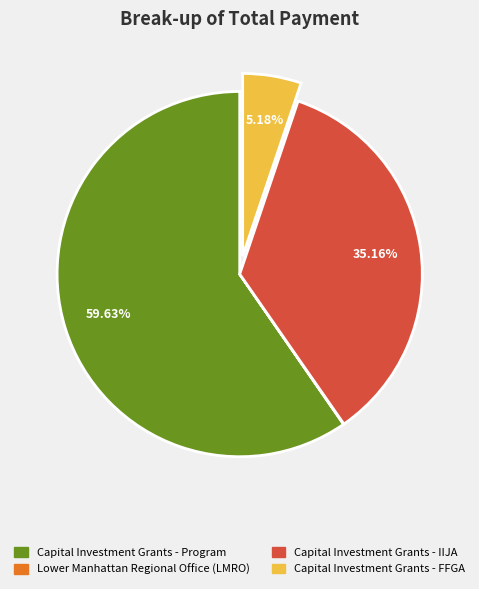

Is there a majority slice in this chart?

Yes